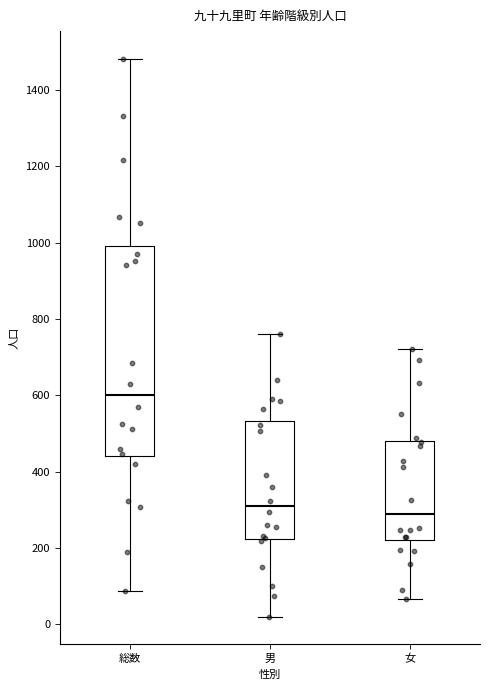

Where is the upper edge of the box for 男 on the y-axis? The values are not printed on the chart, so give them approximately, as read against the axis.

540